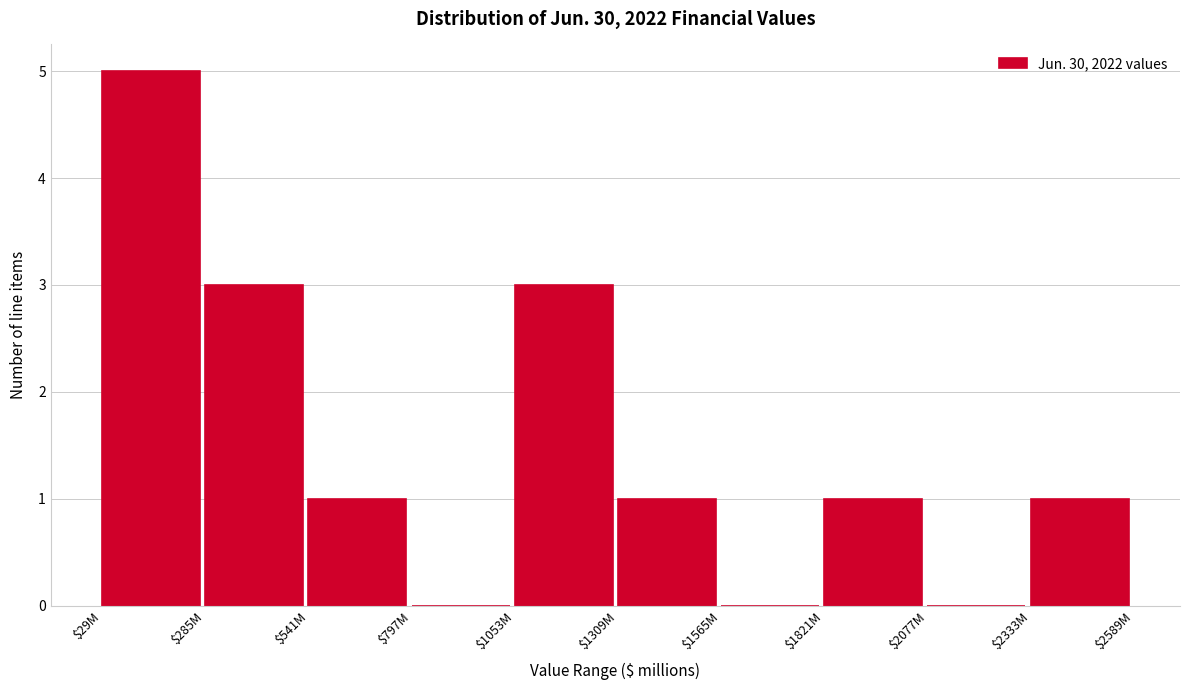

The value at $285M is 5. True or false?

False